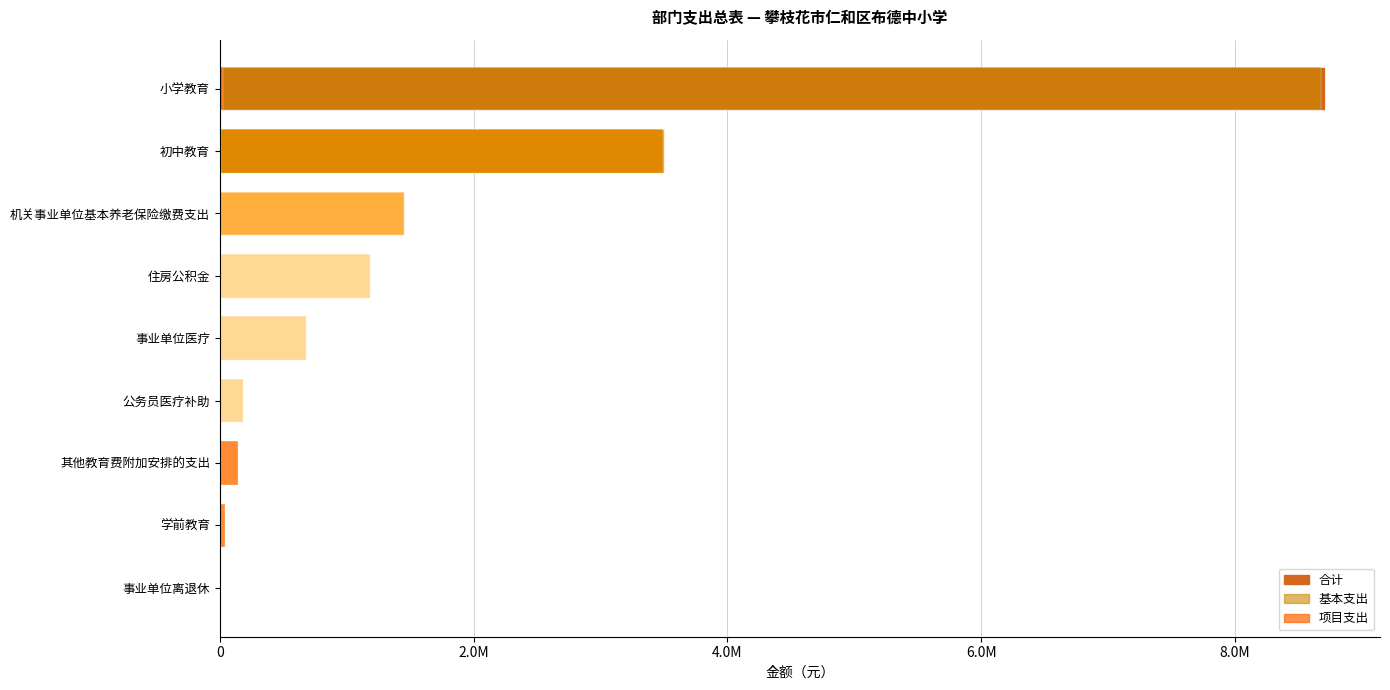

Is it true that 基本支出 equals 572757.9 at 住房公积金?

False